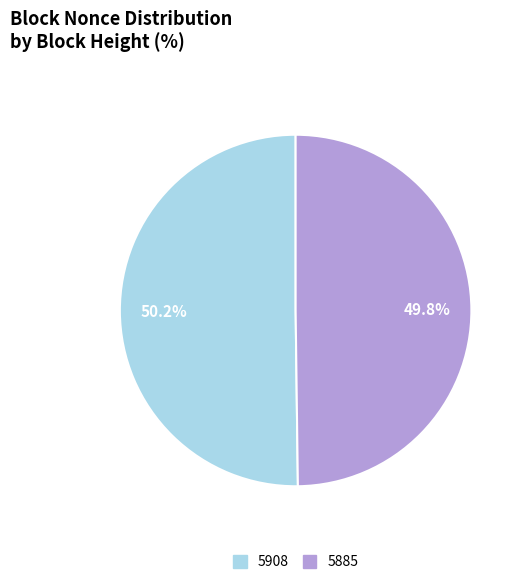

How many segments does this pie chart have?

2